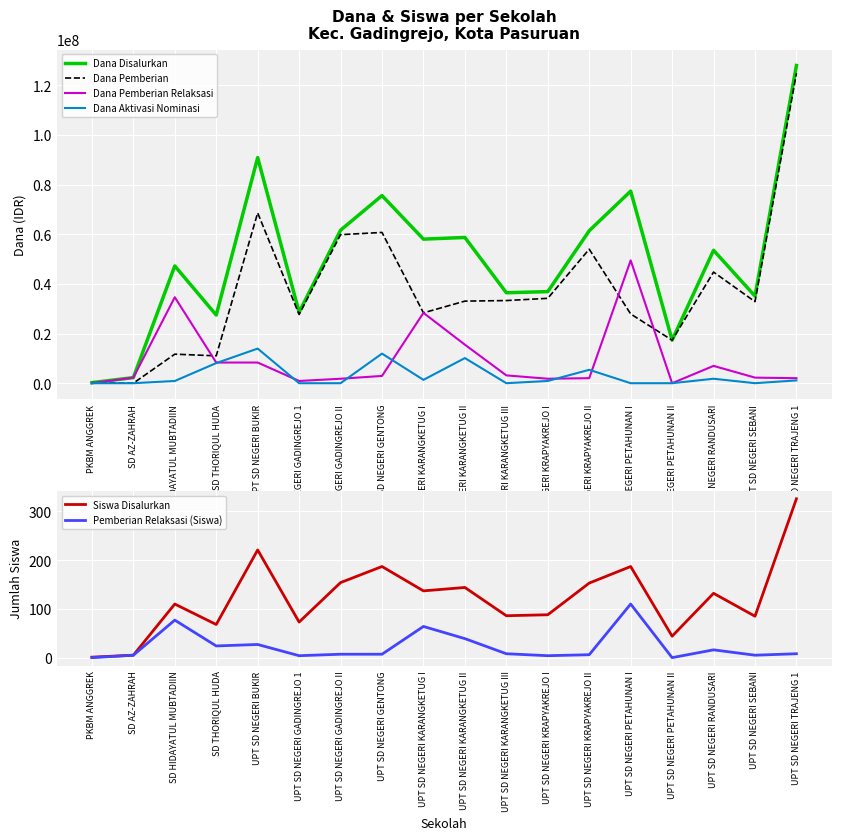

True or false: Dana Pemberian Relaksasi and Dana Disalurkan cross at least once.

False